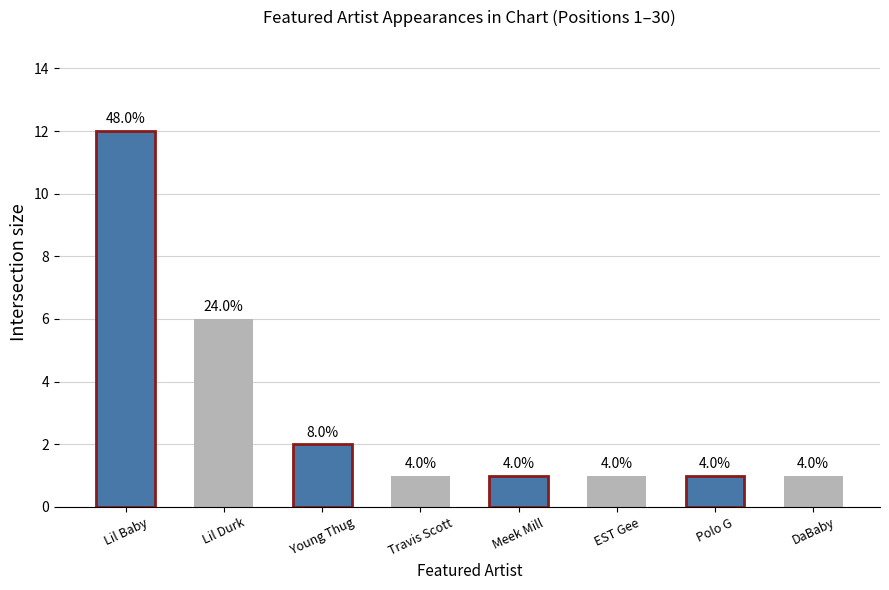

Does the chart contain any negative values?

No